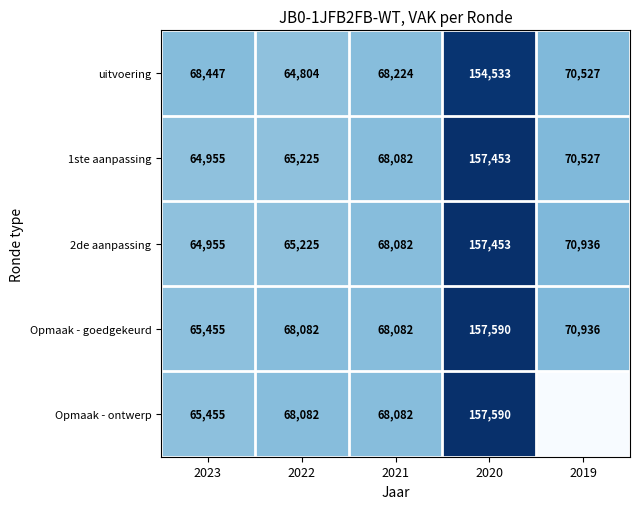

What is the average value of the 2de aanpassing series?

85330